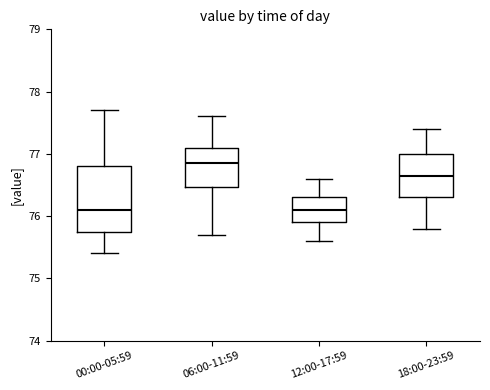

Which box's median line is the highest?

06:00-11:59